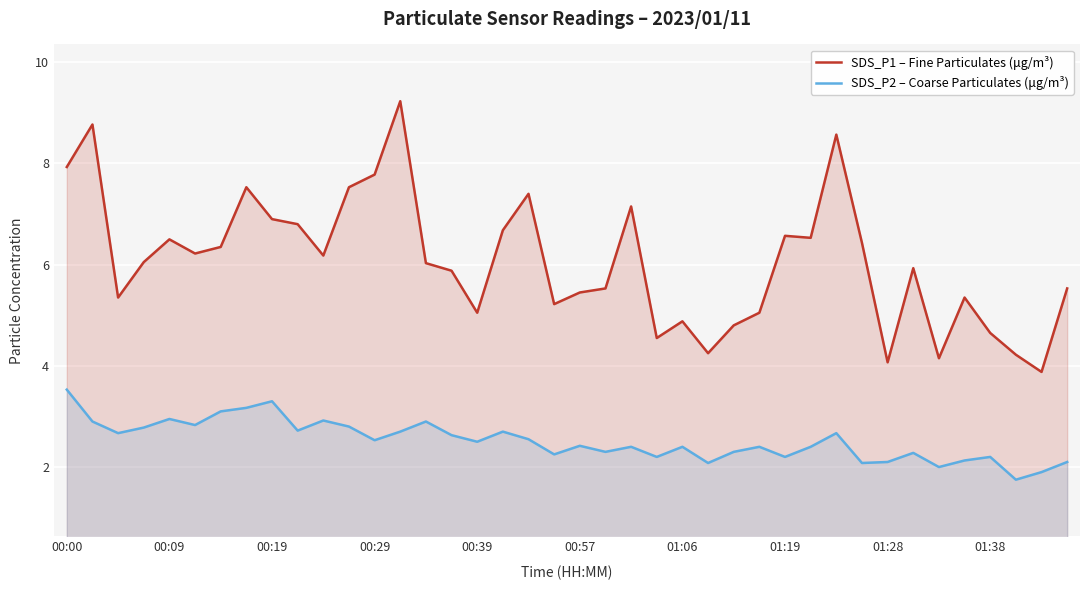

True or false: SDS_P1 – Fine Particulates (μg/m³) and SDS_P2 – Coarse Particulates (μg/m³) cross at least once.

False